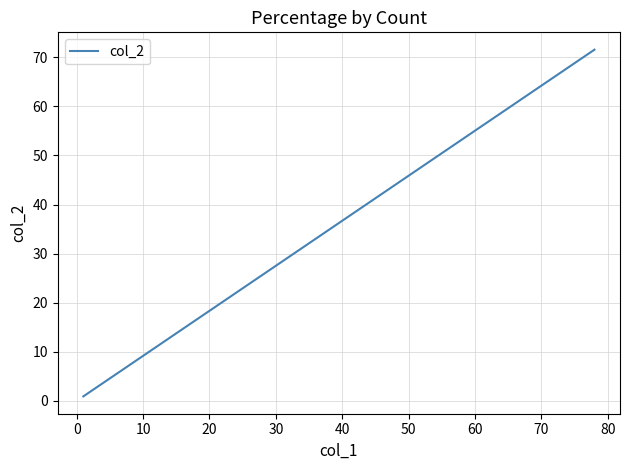

What is the label of the 7th point from the left?

50